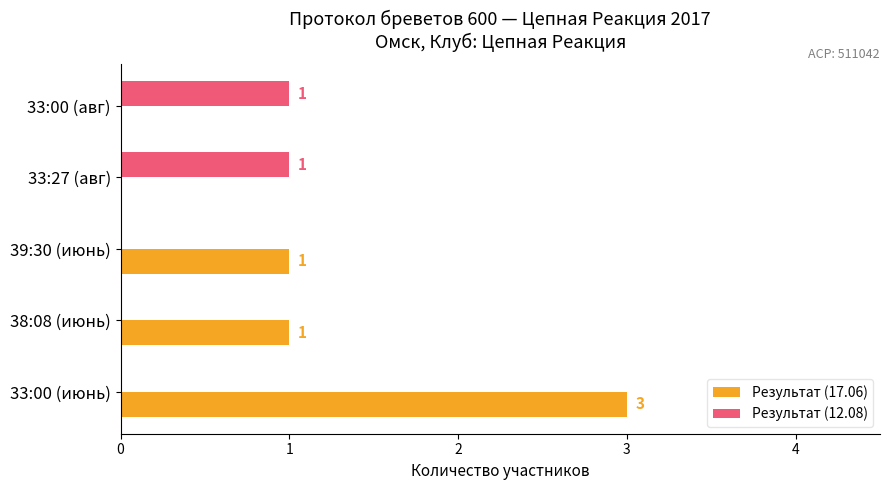

What is the sum of all Результат (12.08) values?

2